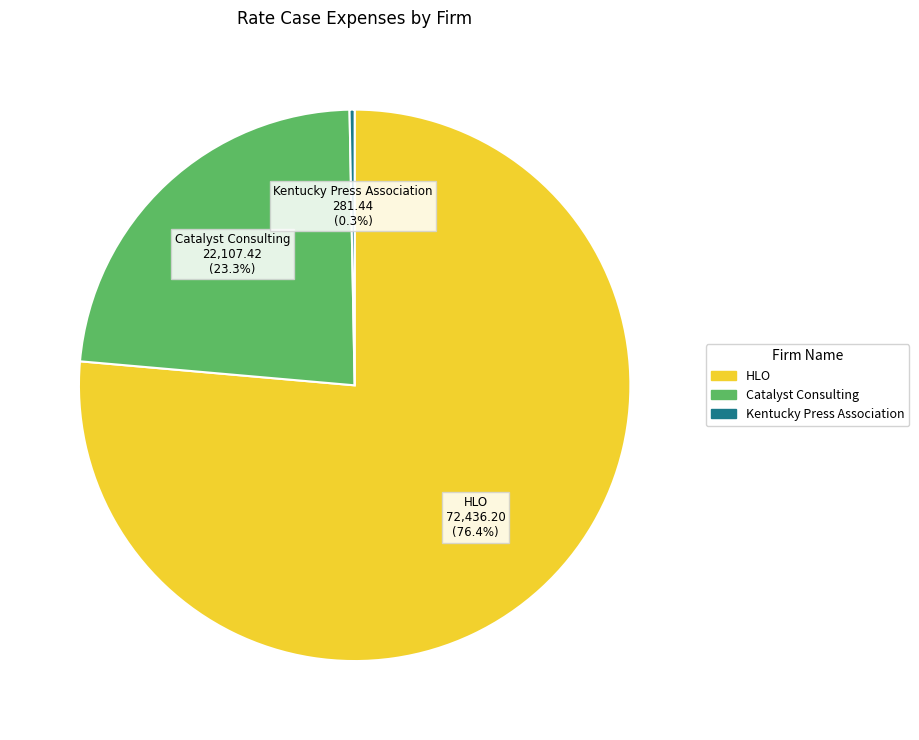

The HLO slice represents 71% of the pie. True or false?

False